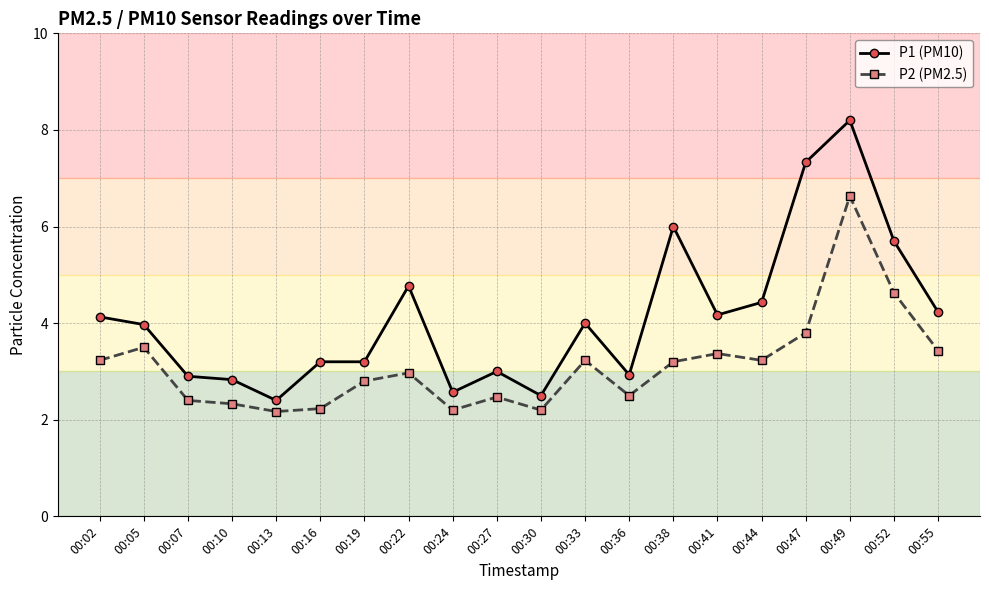

What is the smallest value displayed?

2.2